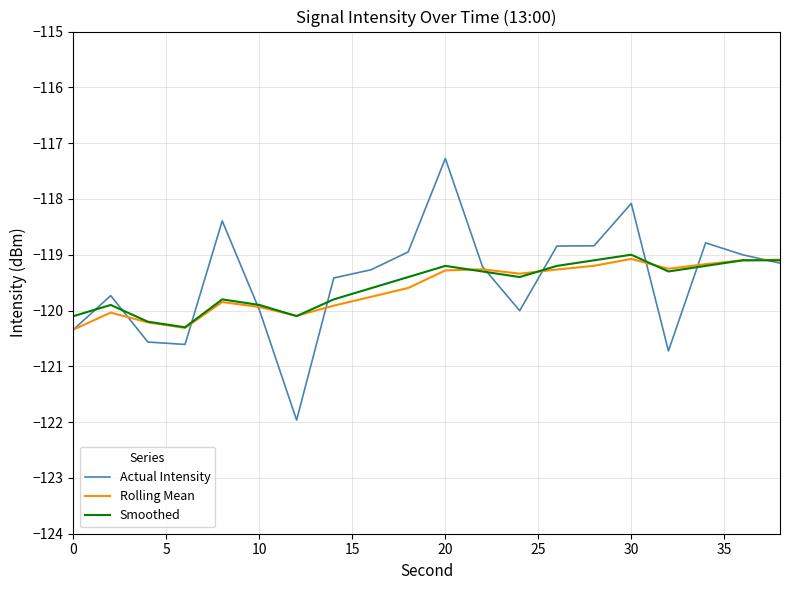

What is the lowest value of the Actual Intensity series?

-122.0